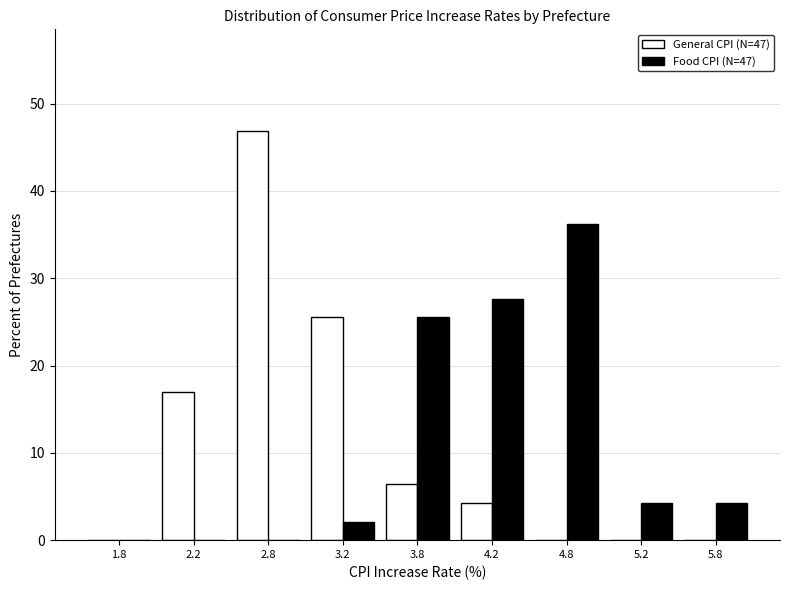

Reading right to left, list all the values displayed in this chart.

General CPI (N=47): 5.8=0.0	5.2=0.0	4.8=0.0	4.2=4.3	3.8=6.4	3.2=25.5	2.8=46.8	2.2=17.0	1.8=0.0
Food CPI (N=47): 5.8=4.3	5.2=4.3	4.8=36.2	4.2=27.7	3.8=25.5	3.2=2.1	2.8=0.0	2.2=0.0	1.8=0.0